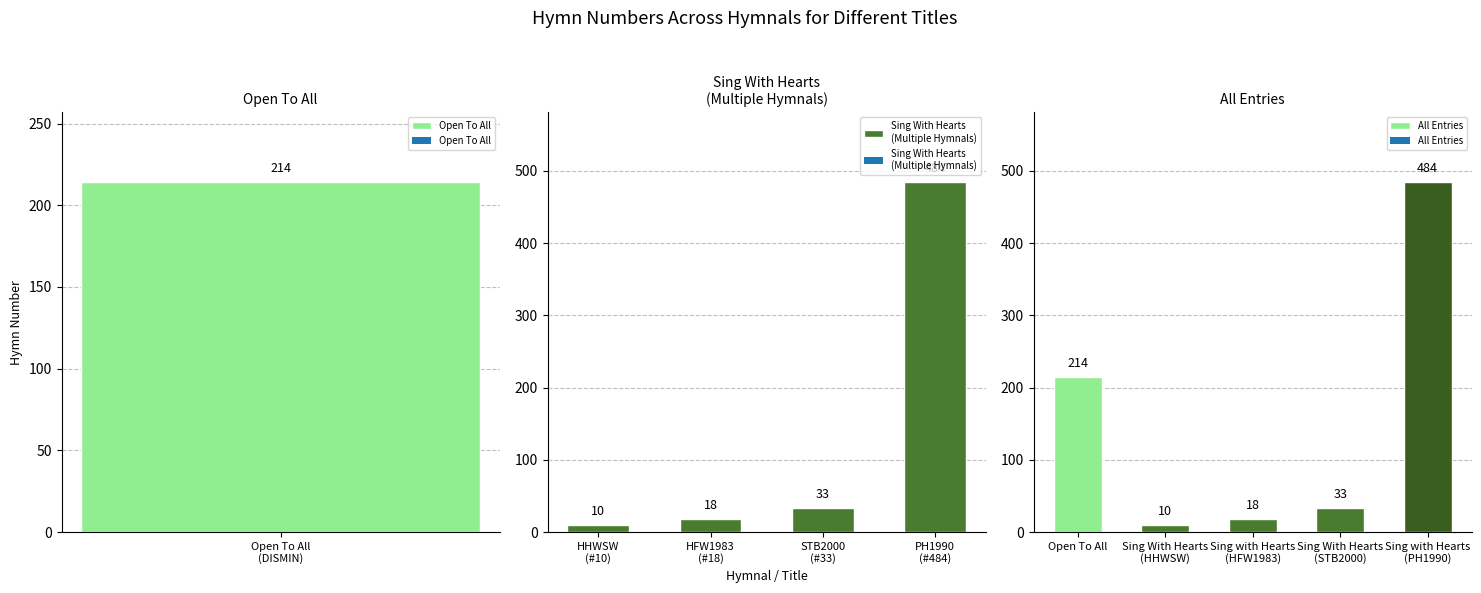

What is the average value?

152